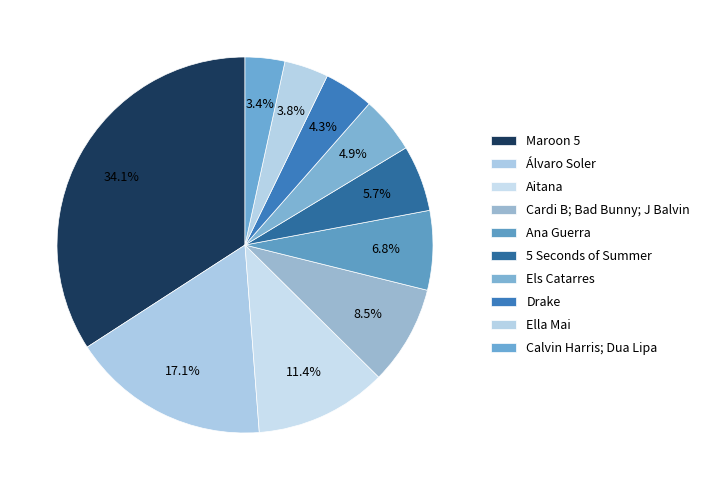

Is Cardi B; Bad Bunny; J Balvin the majority of the pie?

No